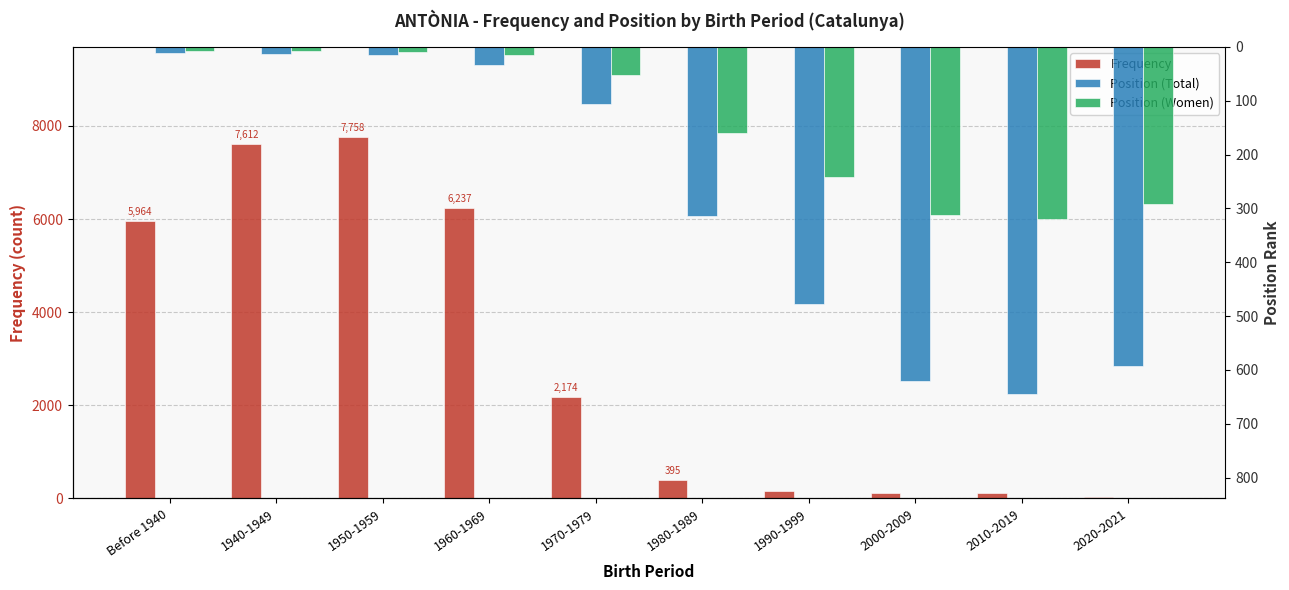

Reading left to right, what are all the values shown in this chart?

Frequency: Before 1940=5964	1940-1949=7612	1950-1959=7758	1960-1969=6237	1970-1979=2174	1980-1989=395	1990-1999=166	2000-2009=112	2010-2019=122	2020-2021=25
Position (Total): Before 1940=11	1940-1949=13	1950-1959=16	1960-1969=33	1970-1979=107	1980-1989=314	1990-1999=477	2000-2009=620	2010-2019=645	2020-2021=592
Position (Women): Before 1940=7	1940-1949=8	1950-1959=10	1960-1969=15	1970-1979=52	1980-1989=160	1990-1999=242	2000-2009=312	2010-2019=319	2020-2021=292